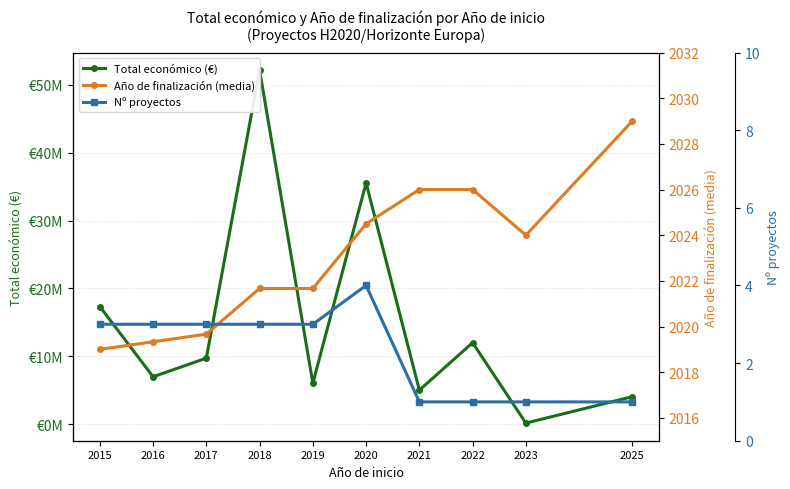

Which series has the largest range (max minus min)?

Total económico (€)